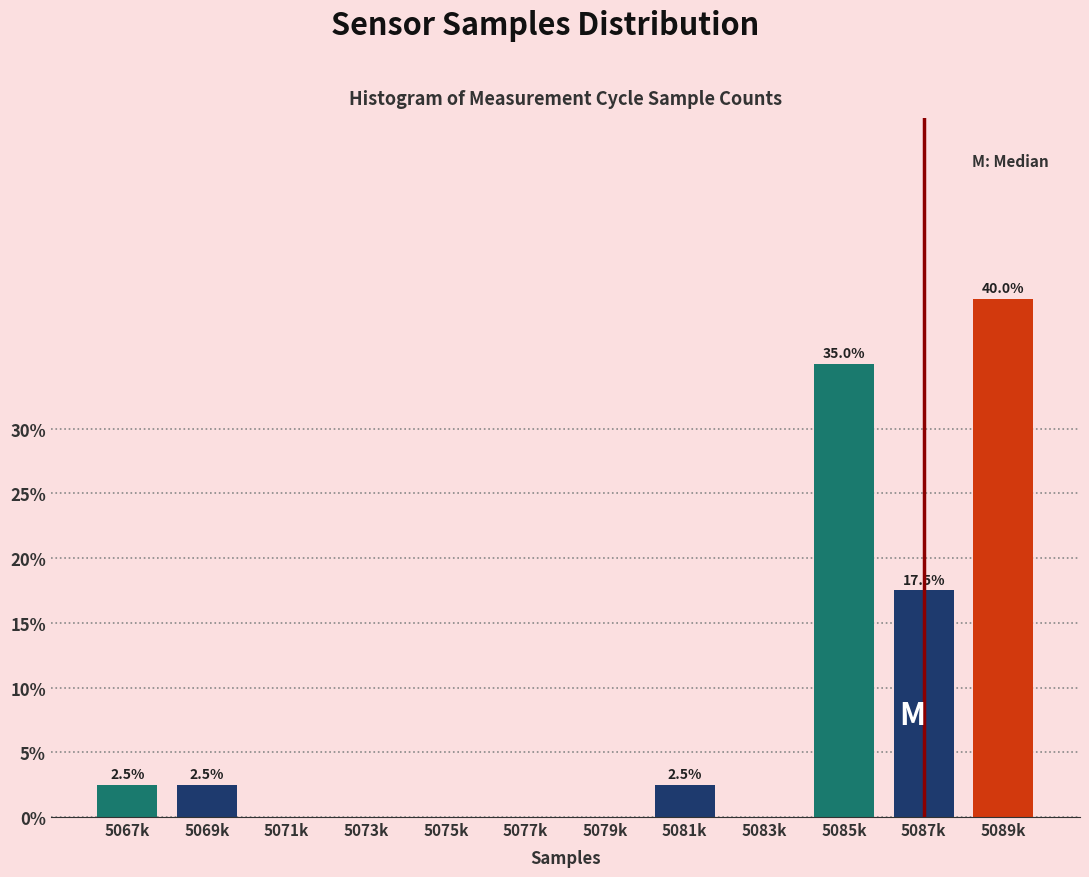

Reading left to right, extract all data points from this chart.

5067k=2.5	5069k=2.5	5071k=0.0	5073k=0.0	5075k=0.0	5077k=0.0	5079k=0.0	5081k=2.5	5083k=0.0	5085k=35.0	5087k=17.5	5089k=40.0